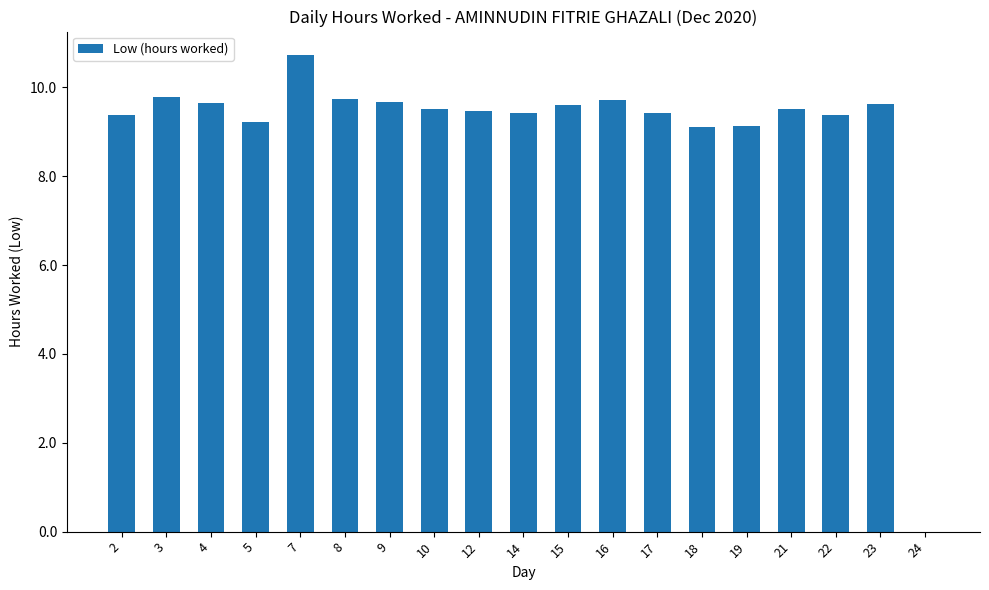

What is the ratio of the value at 2 to the value at 8?

1.0